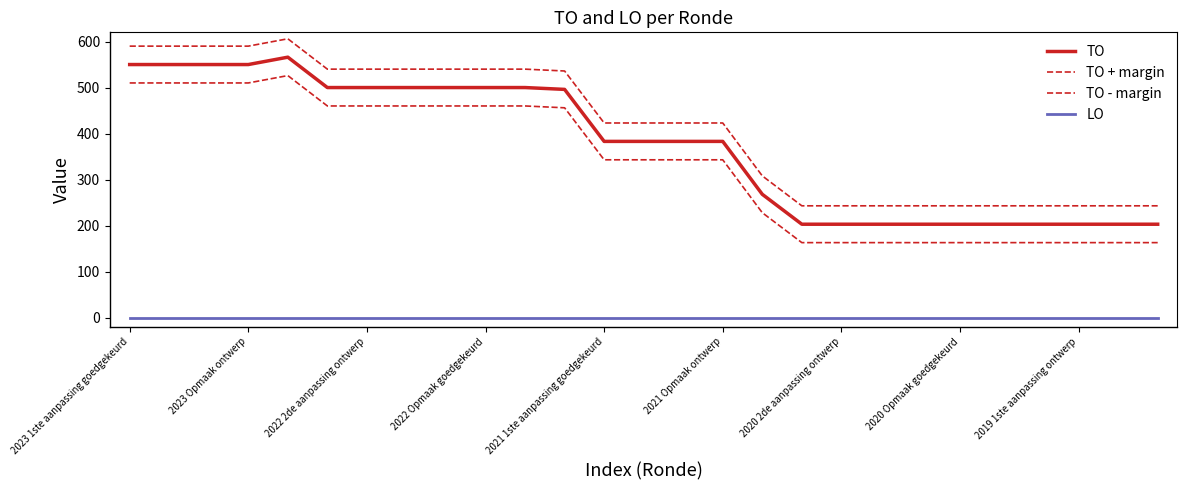

Does the chart display data point markers on the line(s)?

No